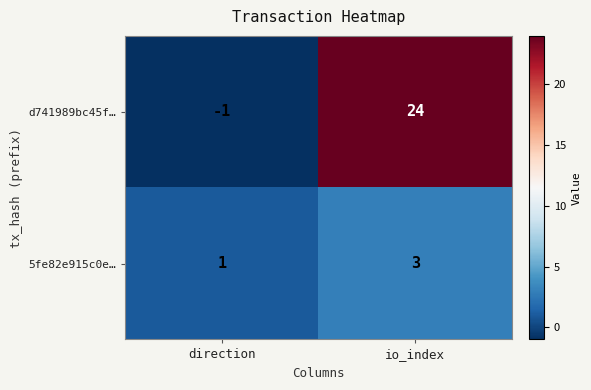

The value of 5fe82e915c0e… at direction is 1. True or false?

True